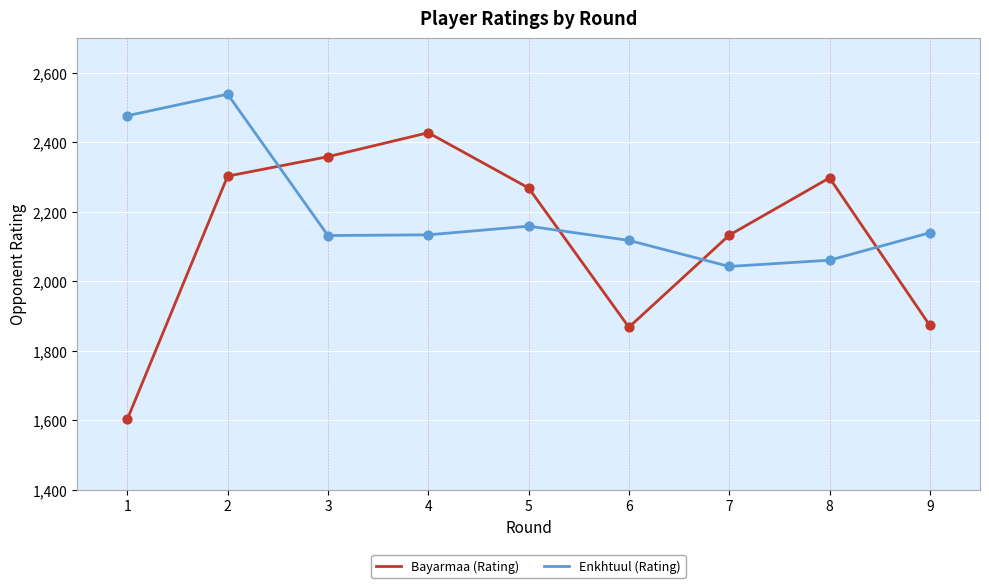

Which series changed the most between 3 and 7?

Bayarmaa (Rating)